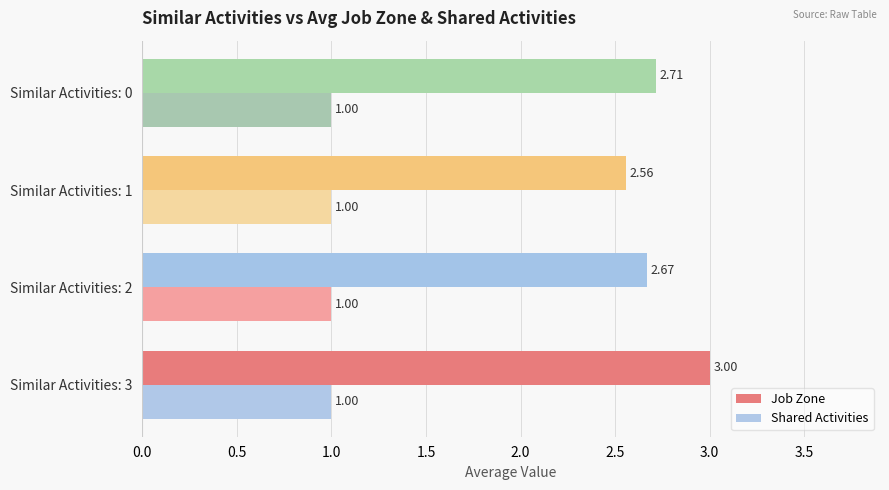

Which series changed the most between Similar Activities: 3 and Similar Activities: 0?

Job Zone